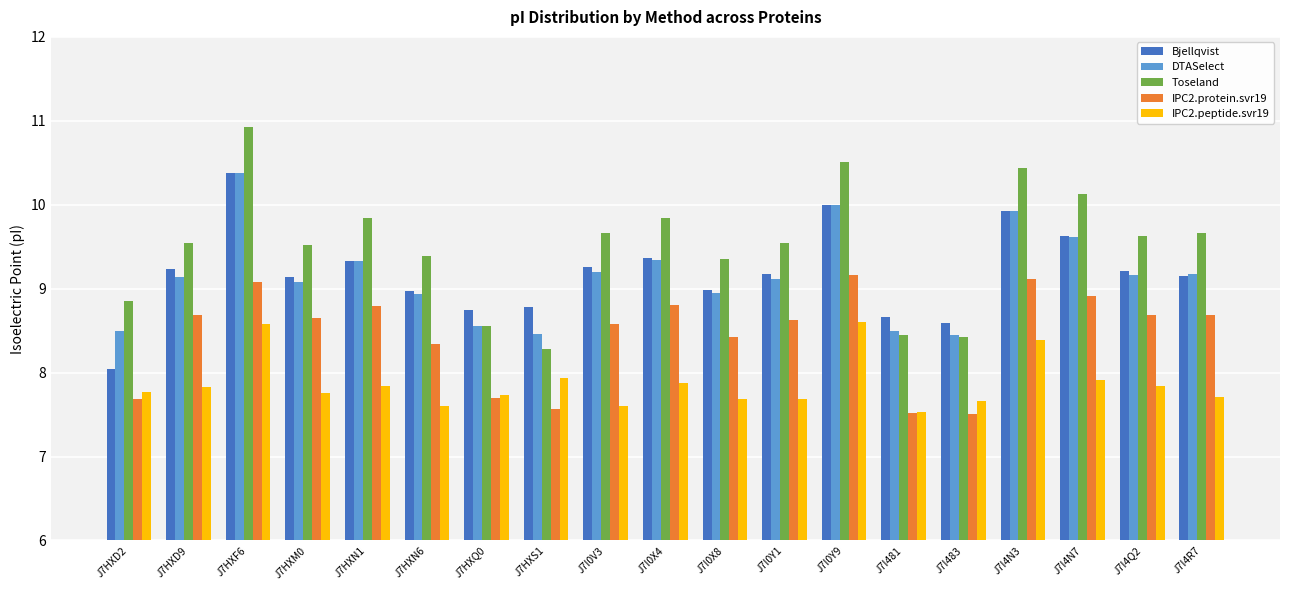

What is the difference between the DTASelect values at J7HXQ0 and J7I4N7?

1.1